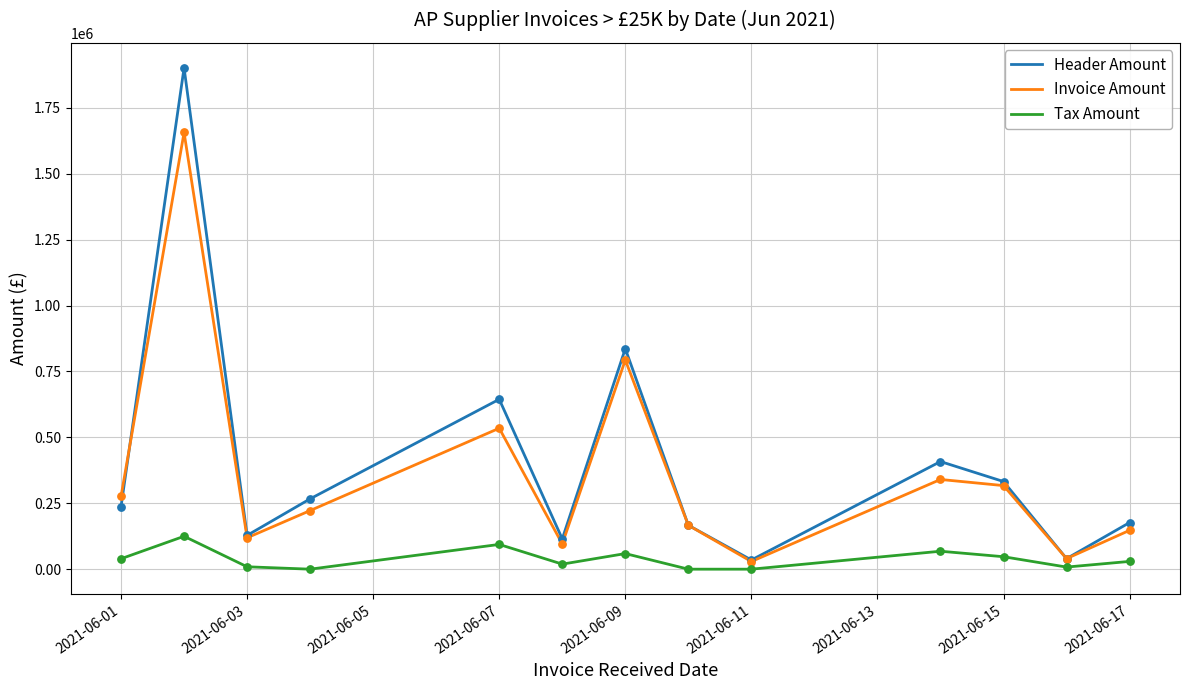

Which series has the largest range (max minus min)?

Header Amount